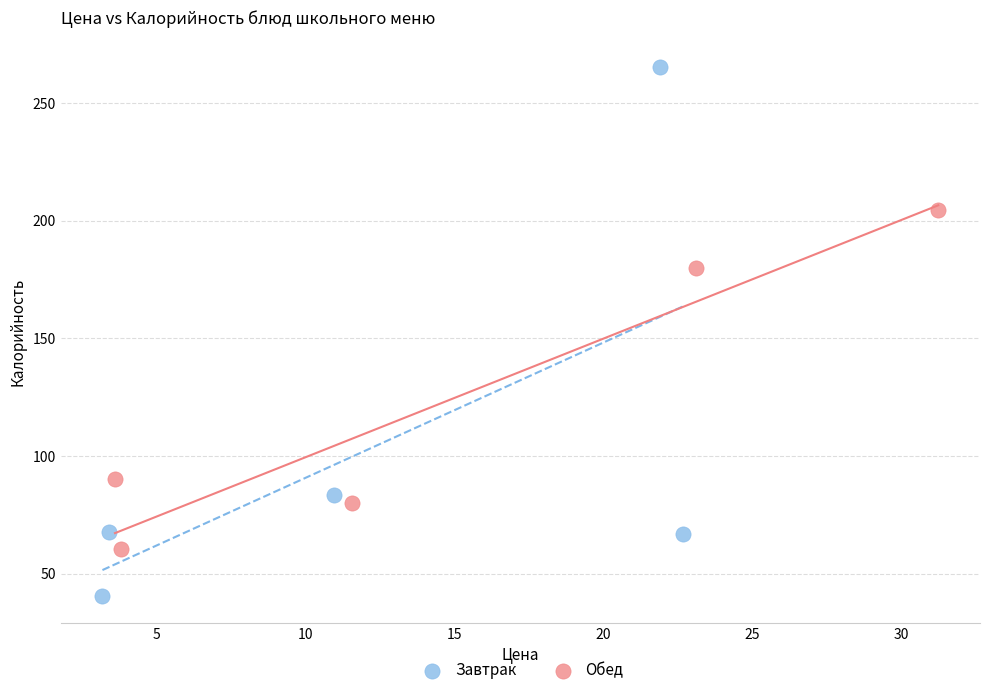

Which series reaches the minimum Y coordinate?

Завтрак